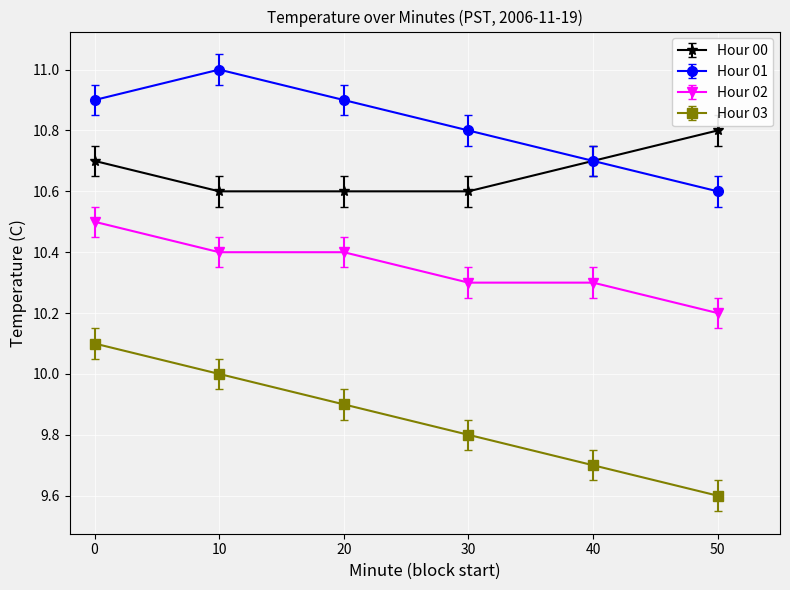

The value of Hour 02 at 40 is 10.3. True or false?

True